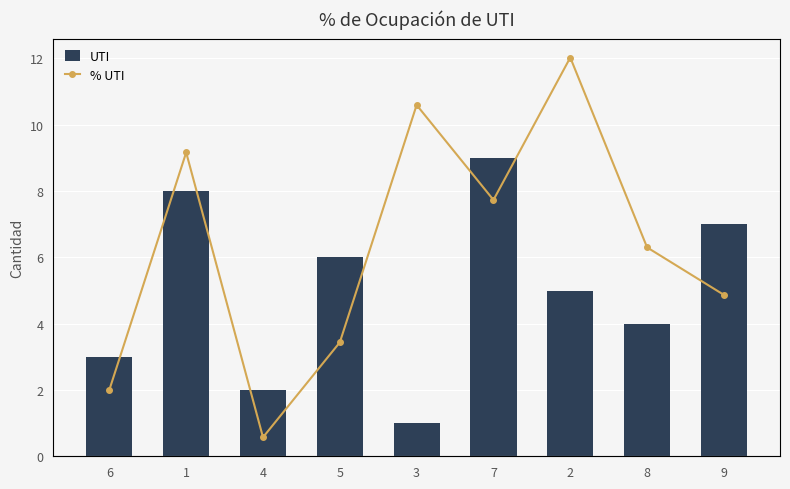

What is the sum of all % UTI values?

45